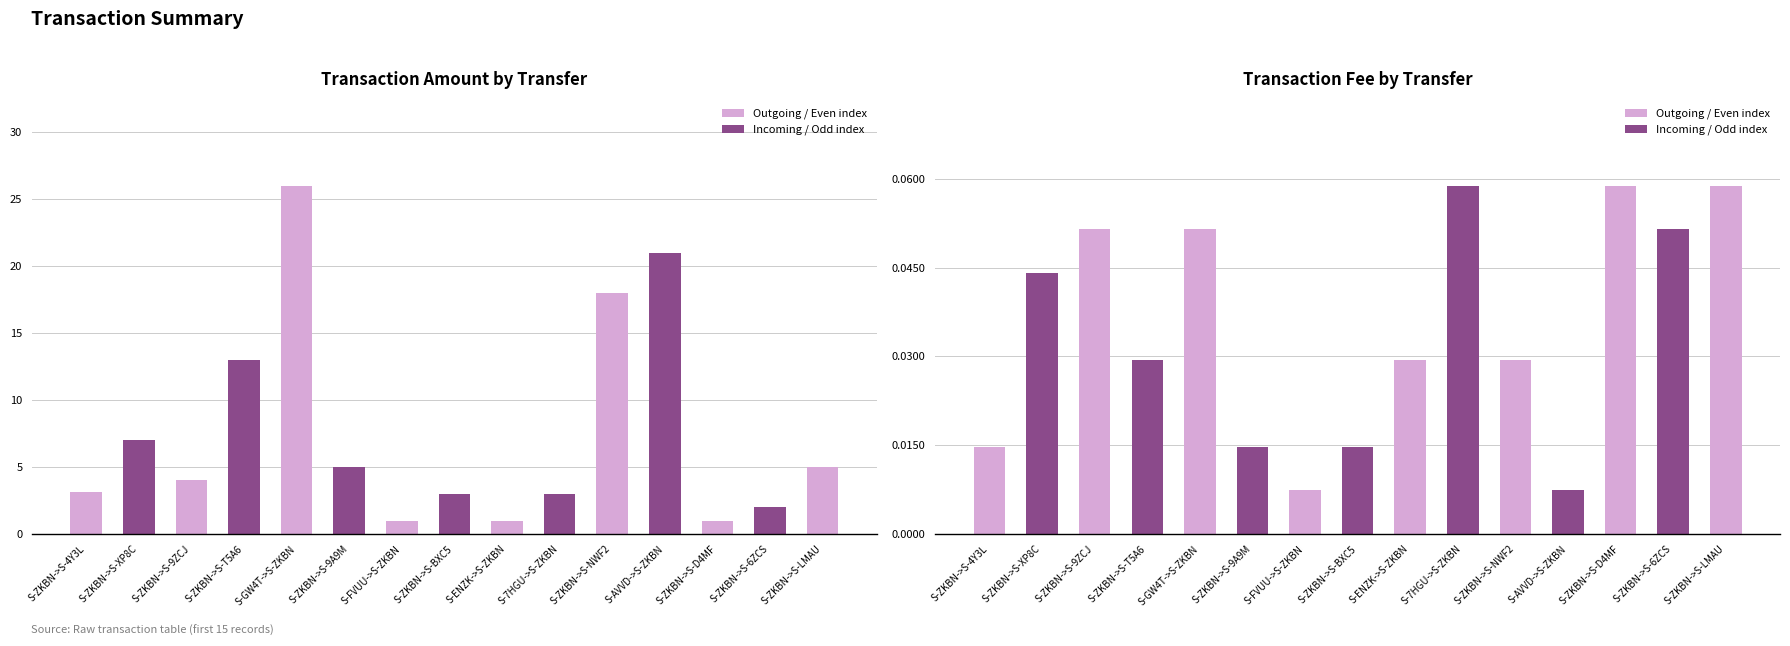

Between S-ZKBN->S-XP8C and S-GW4T->S-ZKBN, which series saw the biggest shift?

Amount